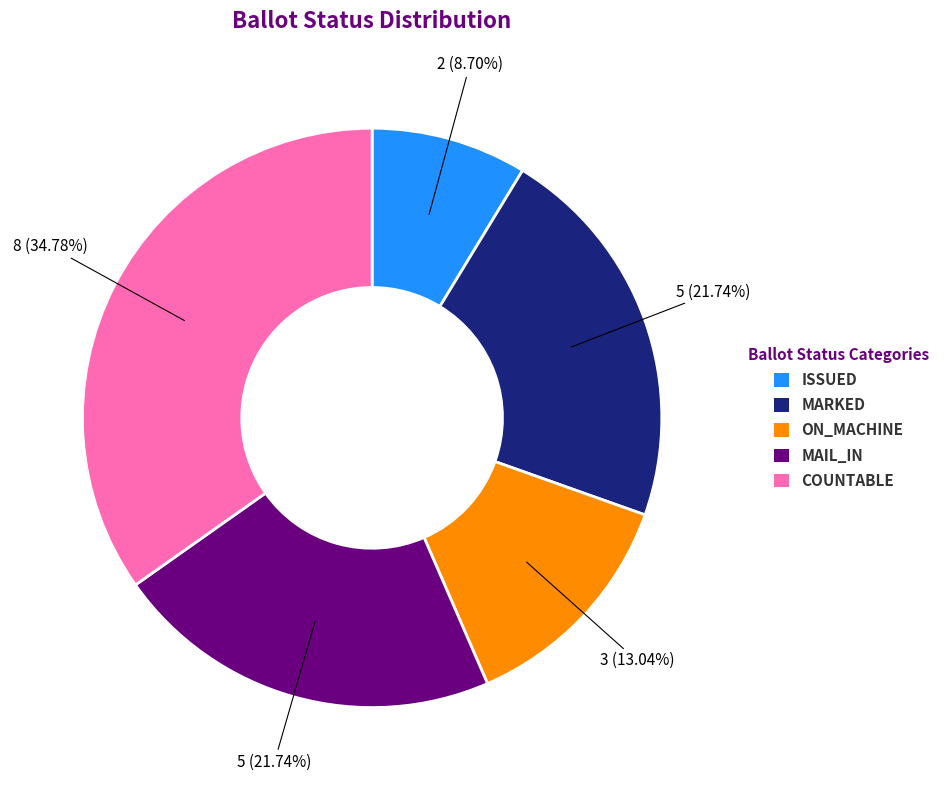

Does any single category account for the majority?

No